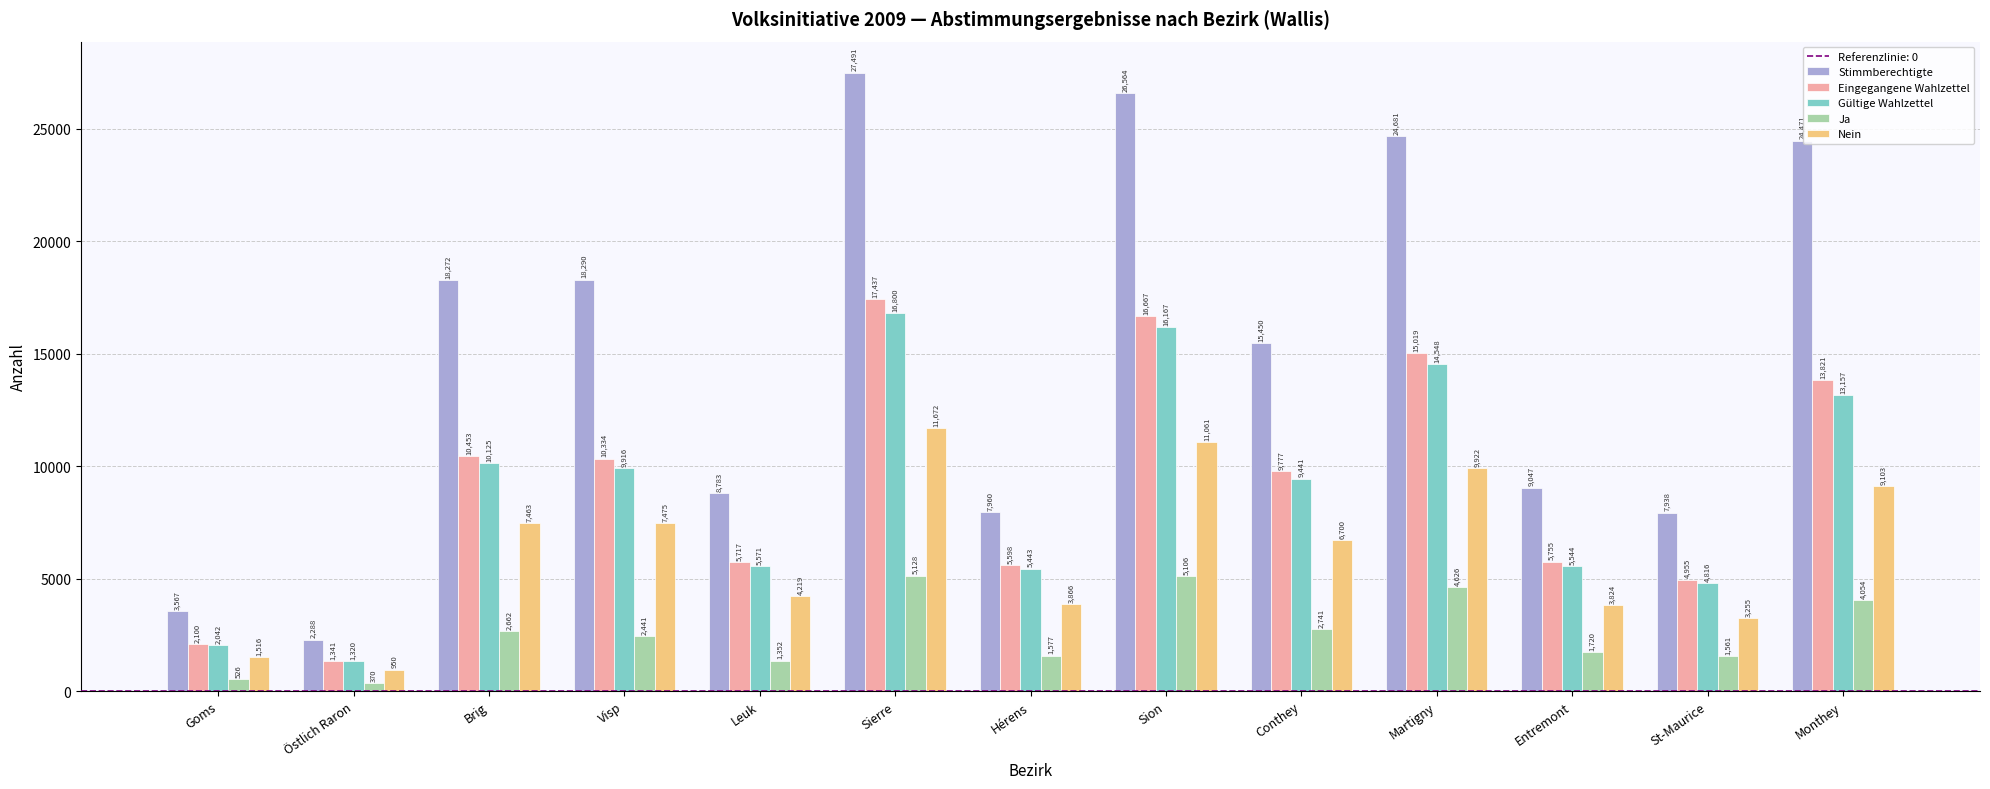

What is the minimum value shown in the chart?

370